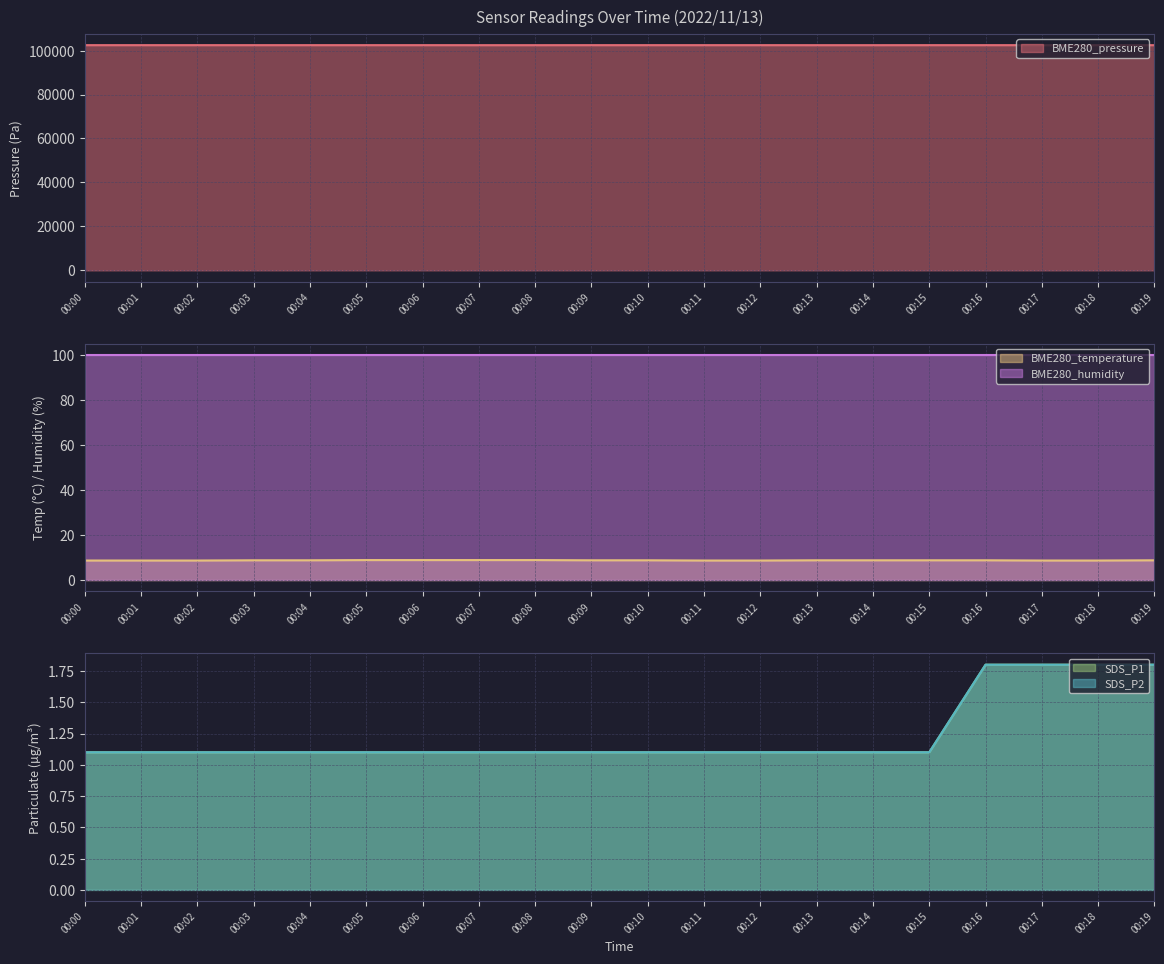

What is the value of the BME280_temperature point at the 12th from the left?

8.7